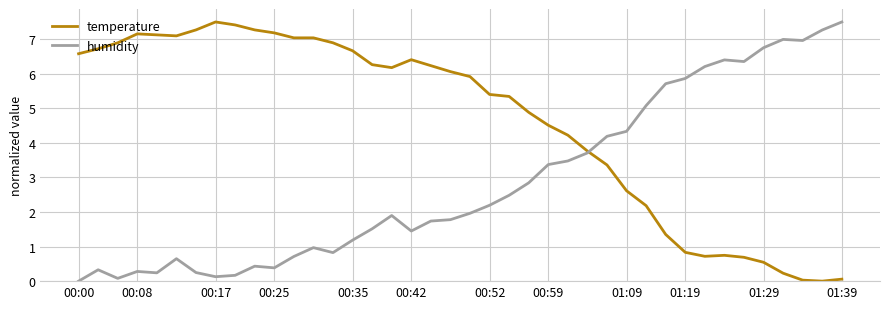

Which series has the largest total across all categories?

temperature